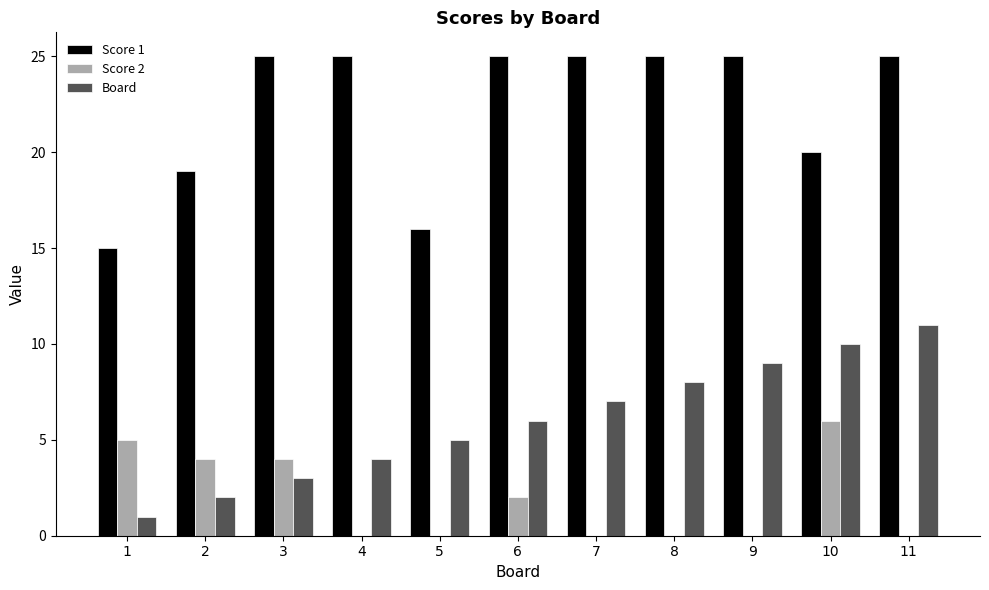

The Board series shows 5 at 5. True or false?

True